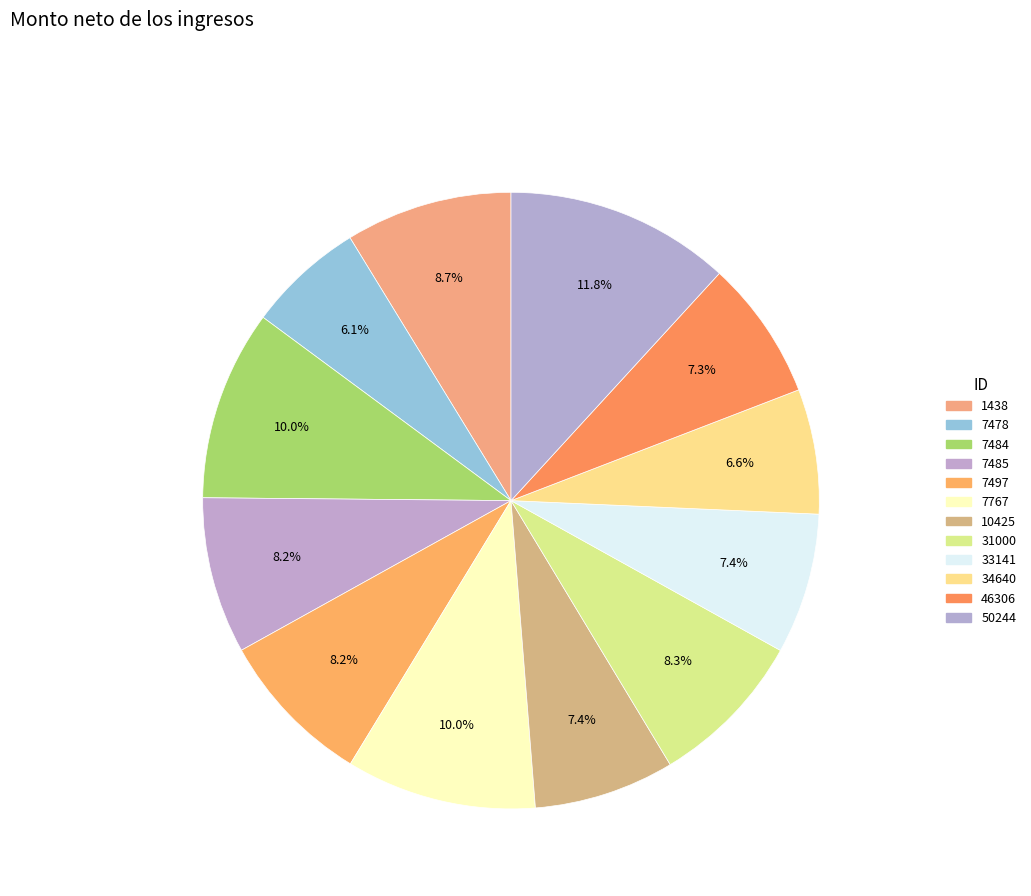

How many segments does this pie chart have?

12